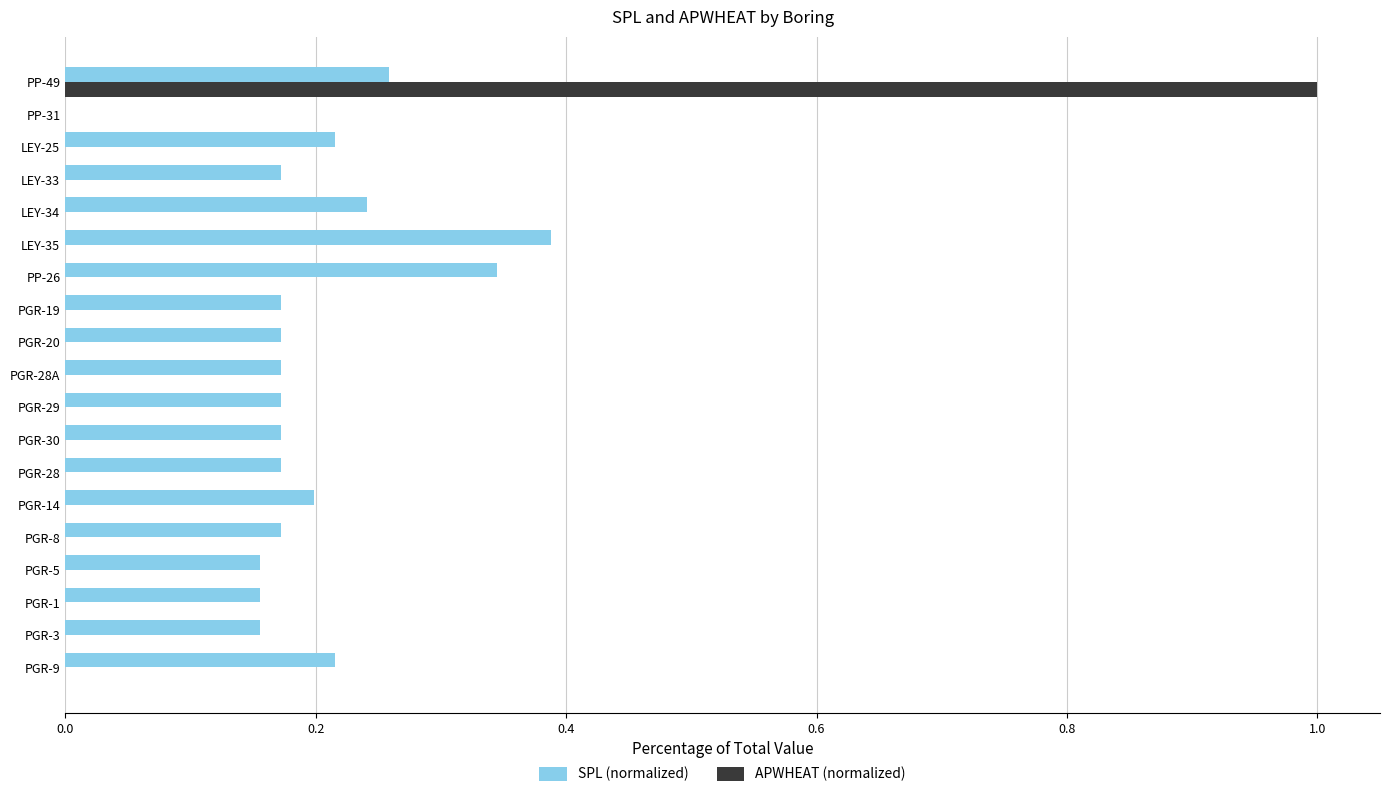

What is the maximum value for APWHEAT (normalized)?

1.0